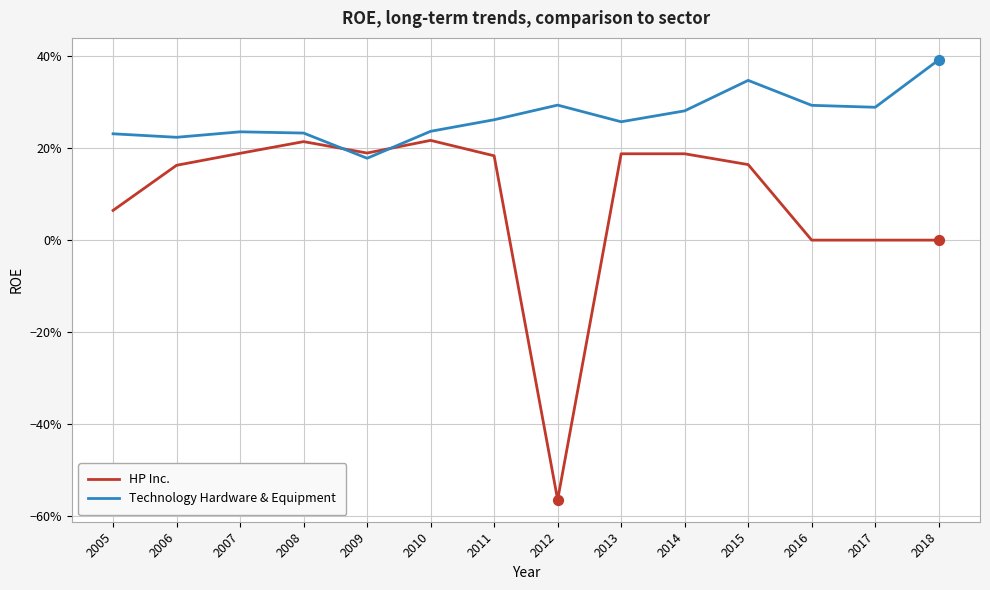

At which category is the sum across all series the highest?

2015